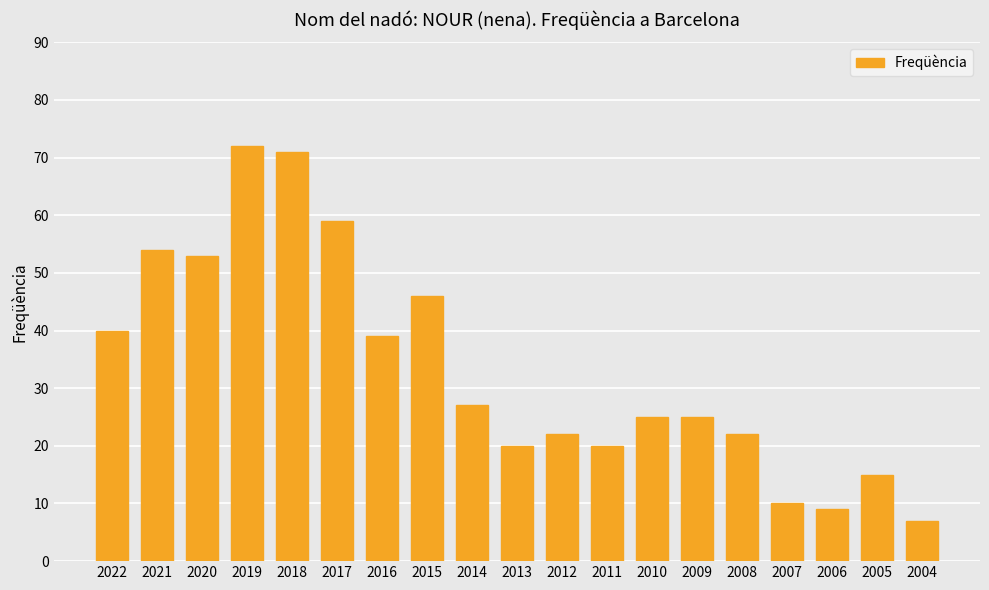

Does the chart contain stacked bars?

No